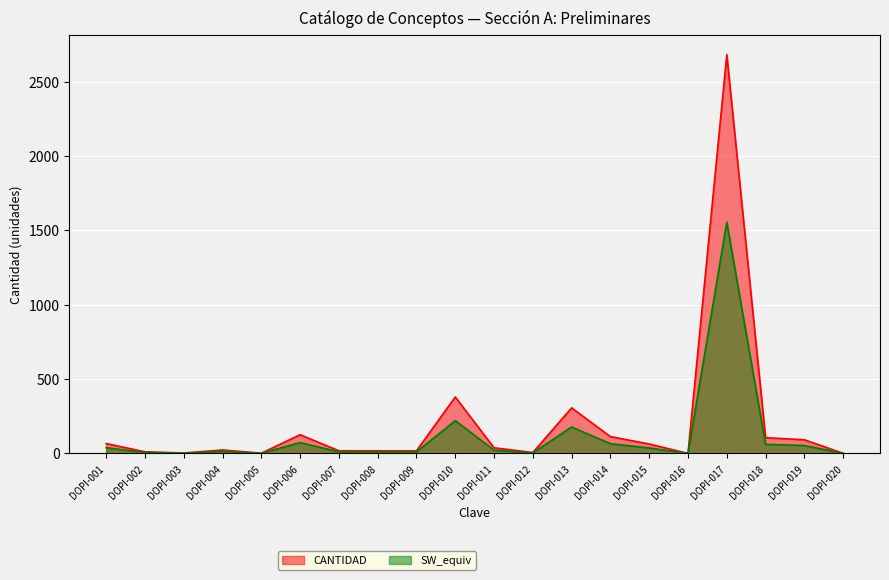

What is the difference between the second highest and second lowest values?

378.7